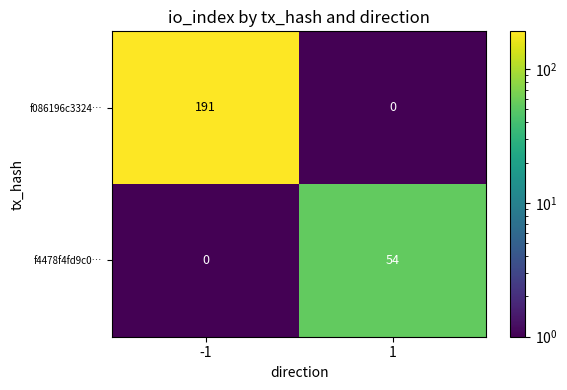

Rank the series at -1 from lowest to highest value.

f4478f4fd9c0…, f086196c3324…